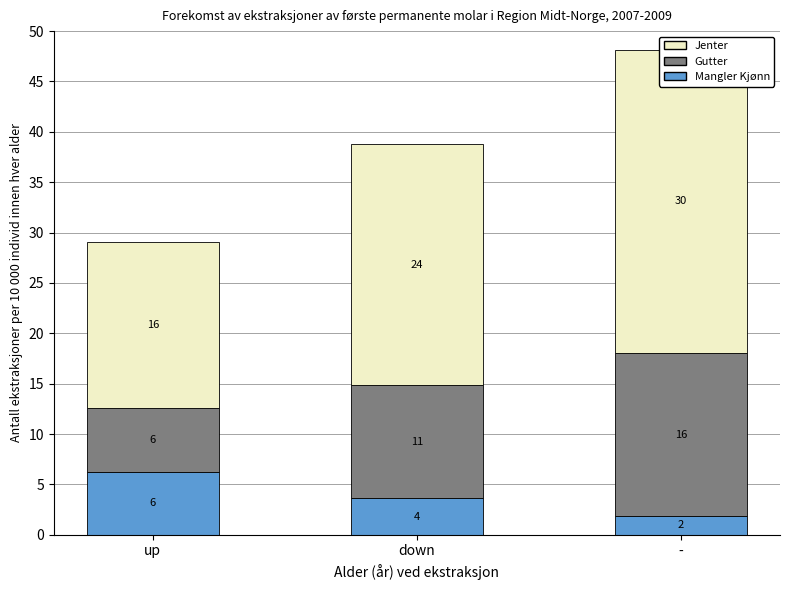

List the series in order of their overall mean, lowest first.

Mangler Kjønn, Gutter, Jenter